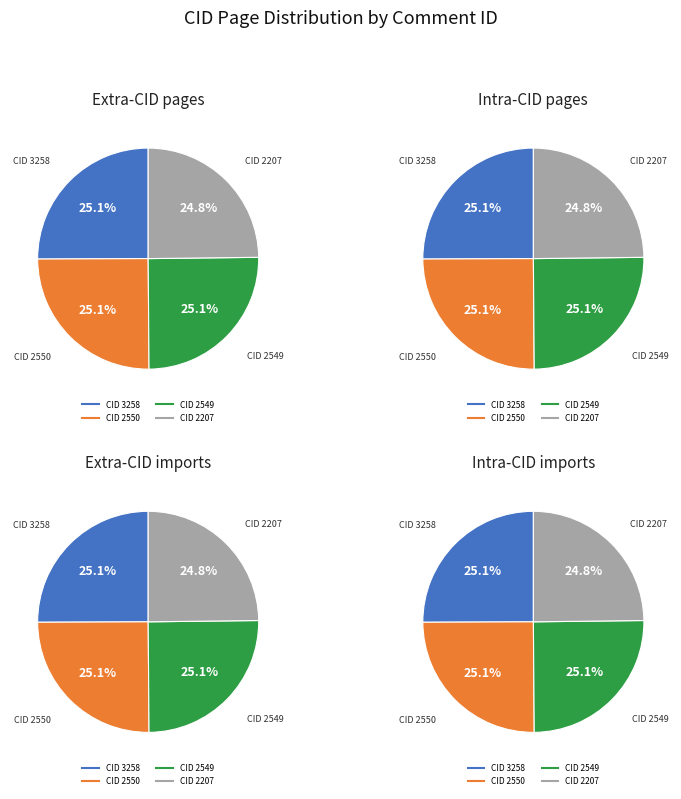

To the nearest percent, what percentage of the pie is 3258?

25%